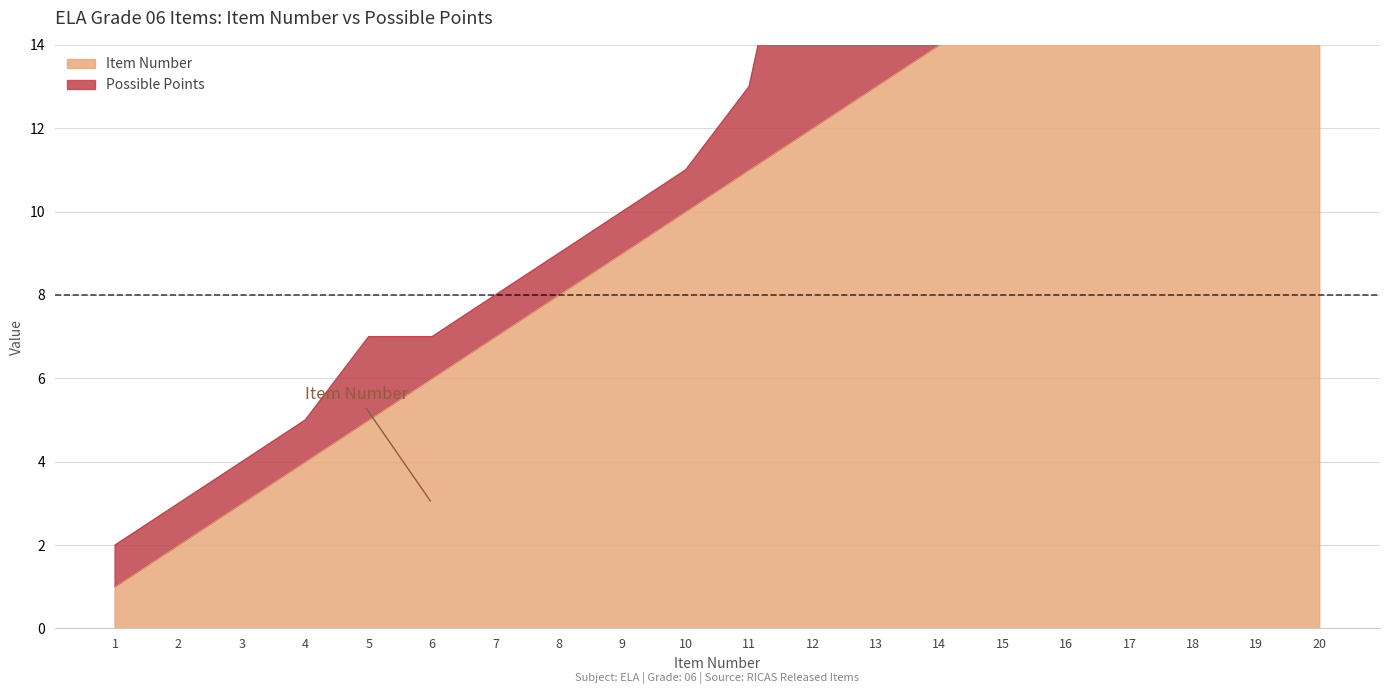

Reading left to right, what are all the values shown in this chart?

1	2	3	4	5	6	7	8	9	10	11	12	13	14	15	16	17	18	19	20